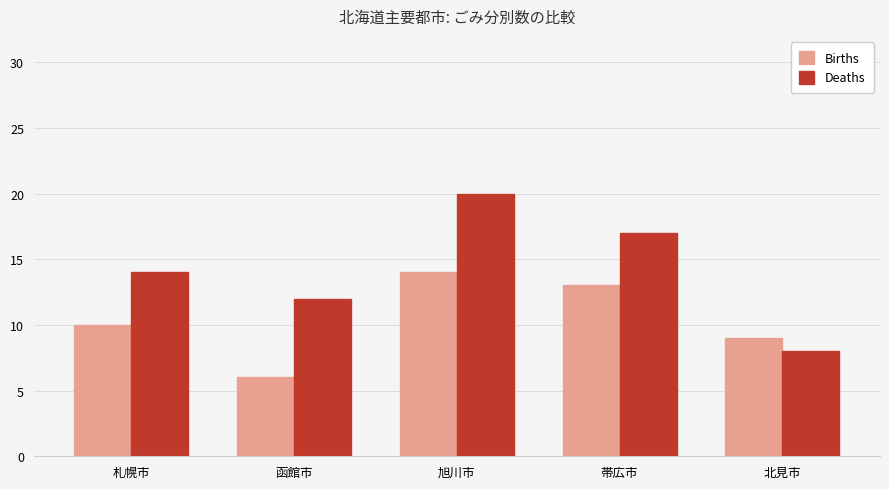

Which series has the widest spread of values?

Deaths